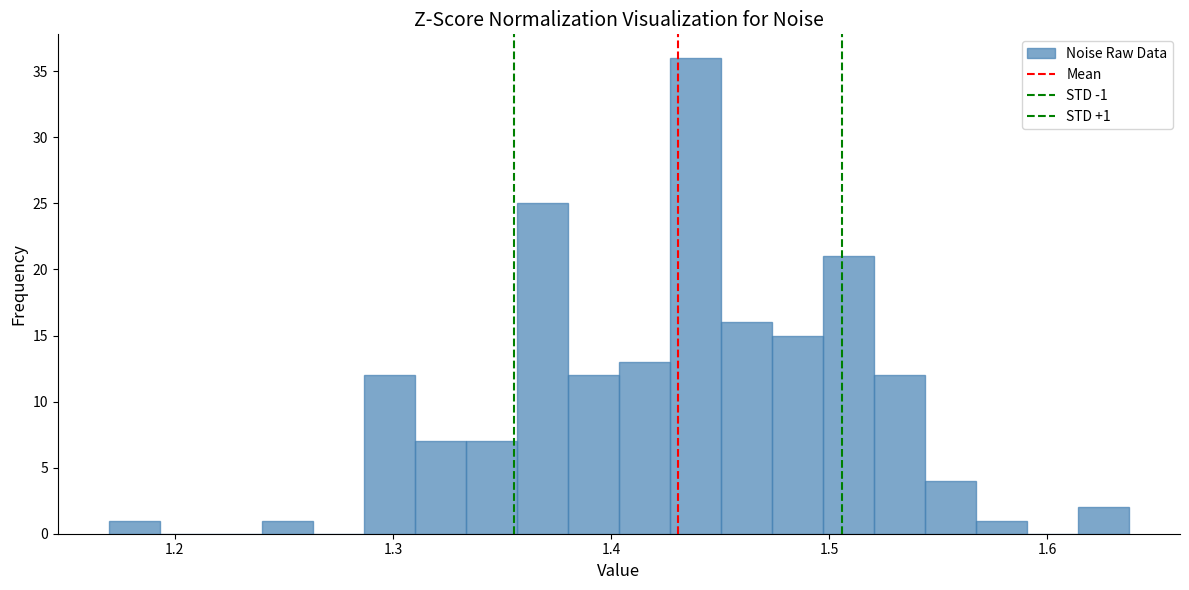

Around what value on the x-axis is the tallest bar? Give the approximate position of its centre, as read against the axis.

1.44